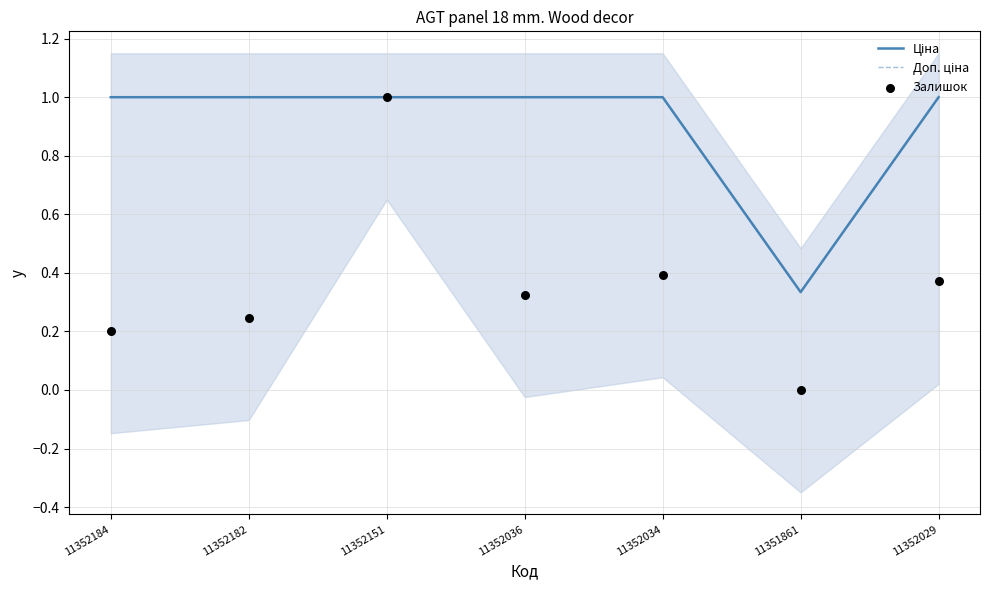

Which series has the largest total across all categories?

Ціна